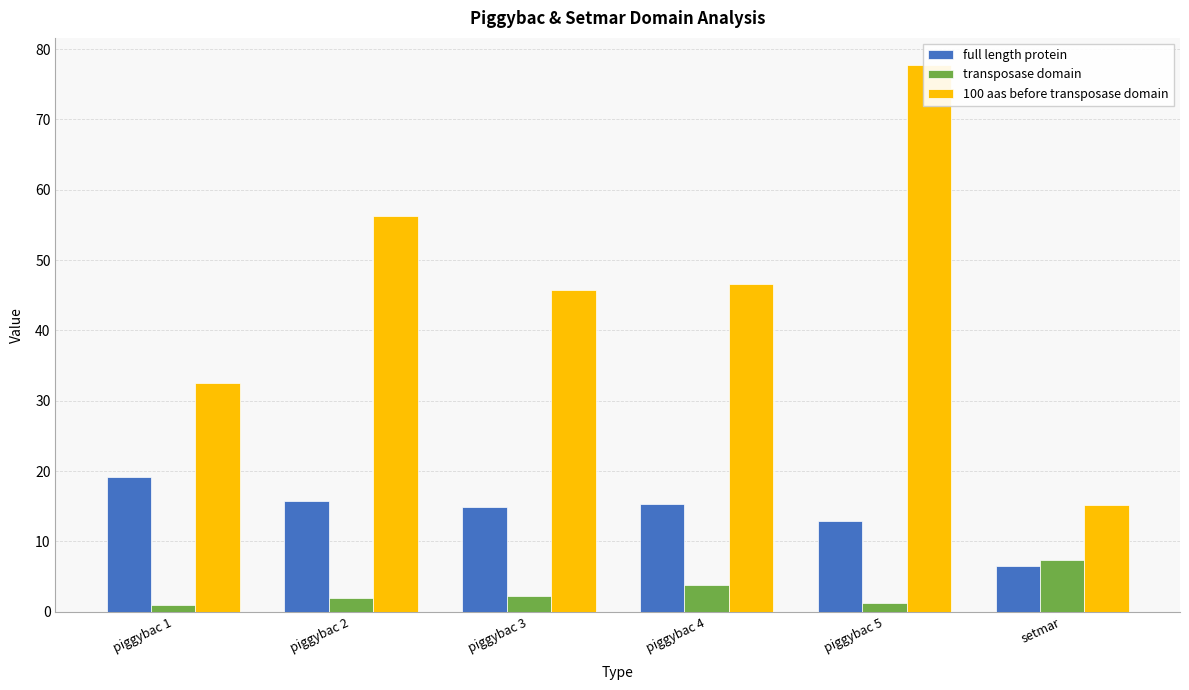

Reading left to right, transcribe all the data shown in this chart.

full length protein: piggybac 1=19.2	piggybac 2=15.7	piggybac 3=14.9	piggybac 4=15.3	piggybac 5=12.9	setmar=6.6
transposase domain: piggybac 1=0.9	piggybac 2=1.9	piggybac 3=2.2	piggybac 4=3.9	piggybac 5=1.3	setmar=7.4
100 aas before transposase domain: piggybac 1=32.5	piggybac 2=56.2	piggybac 3=45.8	piggybac 4=46.6	piggybac 5=77.7	setmar=15.2